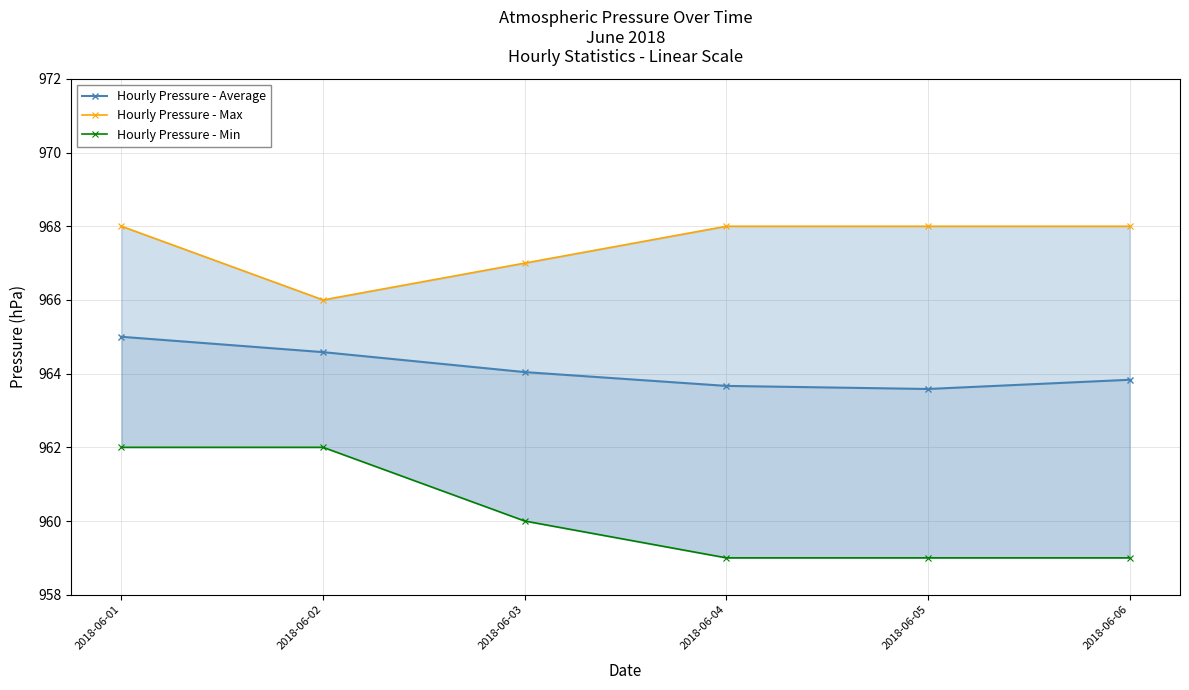

What is the minimum value for Hourly Pressure - Min?

959.0